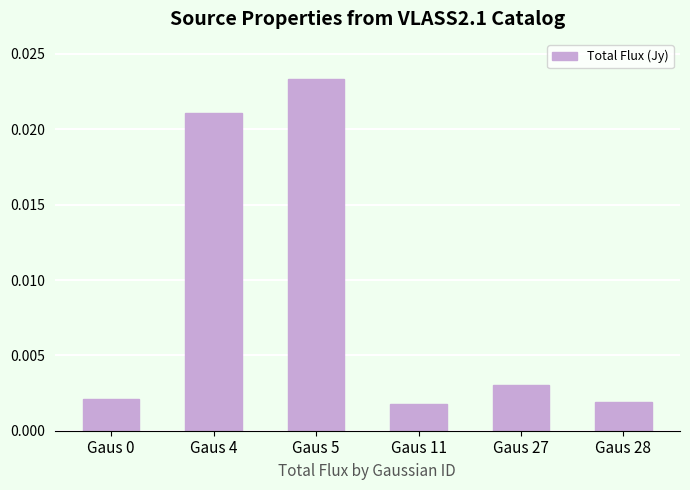

At which category does the chart reach its peak across all series?

Gaus 5